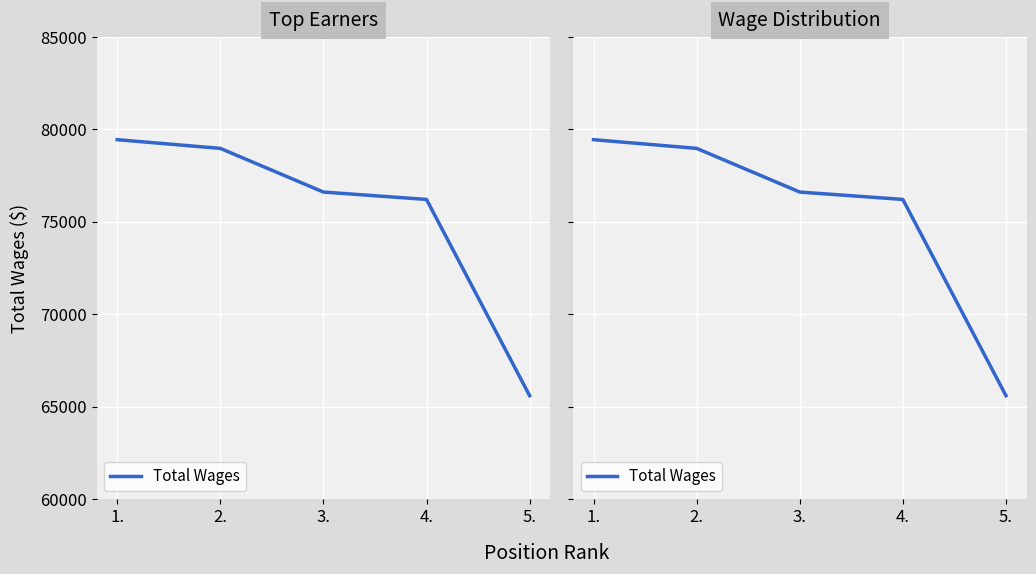

Is this an area chart (filled region under the line)?

No